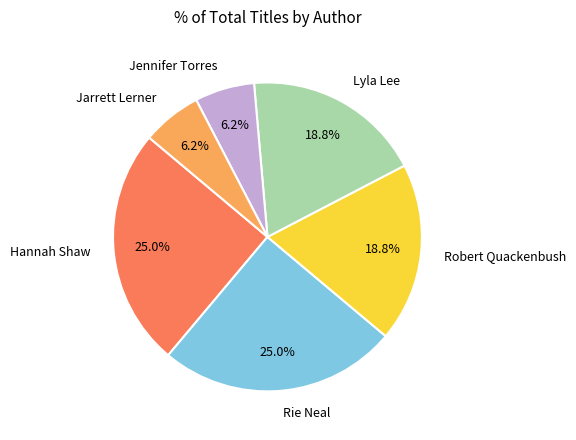

Does Rie Neal represent more than half of the total?

No